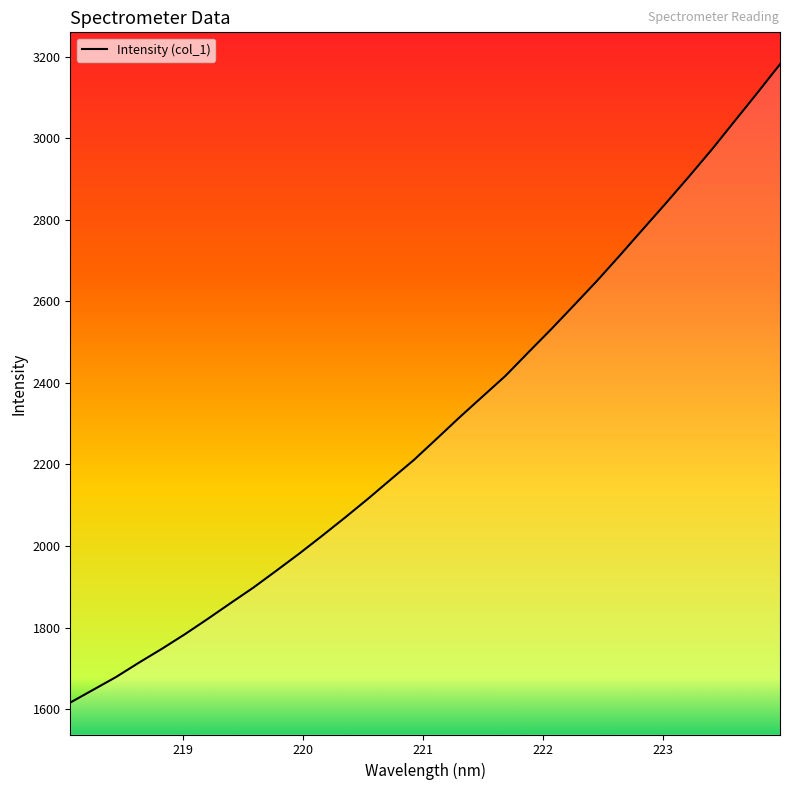

What is the smallest value displayed?

1616.1